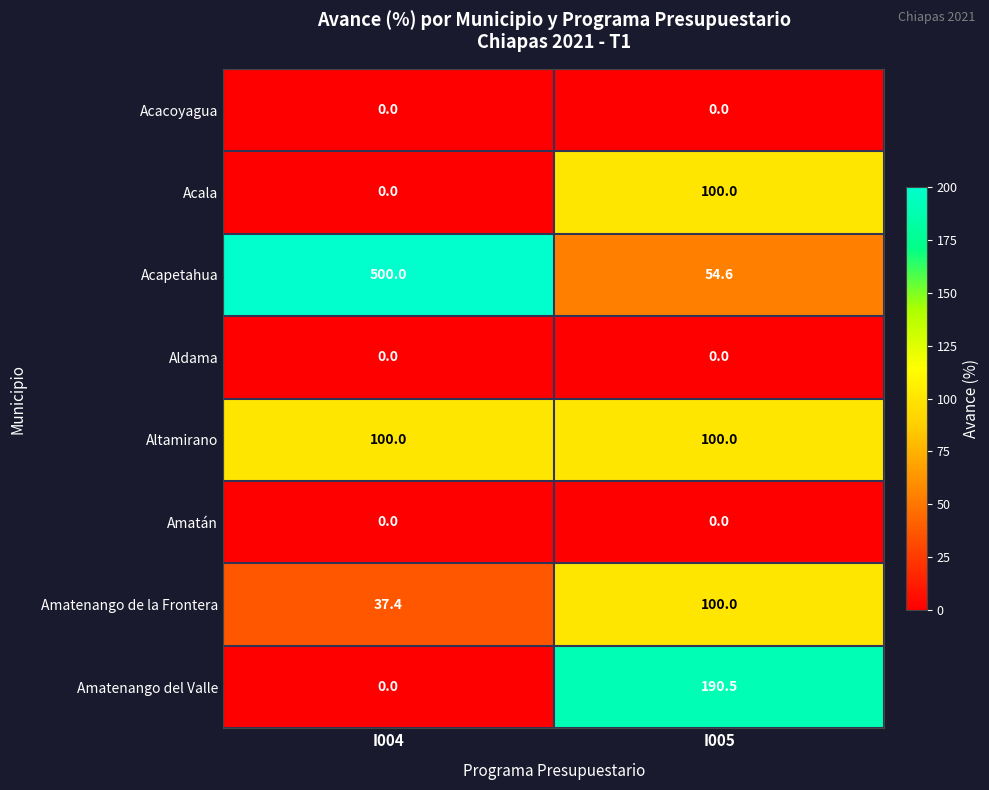

The Acapetahua series shows 220.2 at I004. True or false?

False